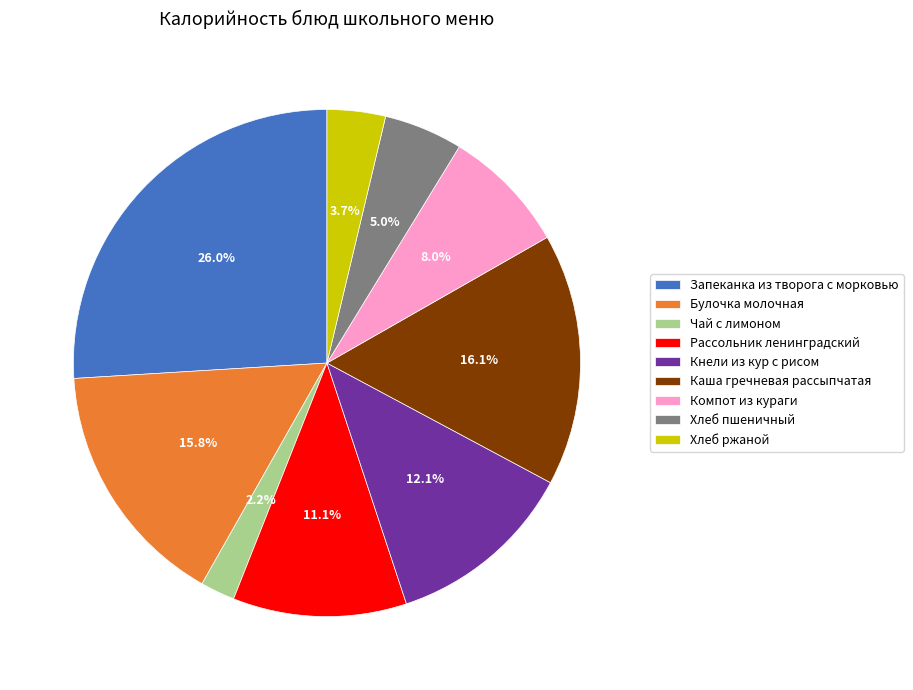

How much of the chart is everything except Компот из кураги?

92.0%